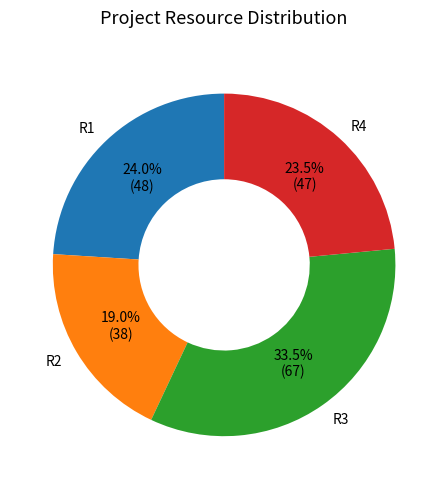

How many slices are in this pie chart?

4